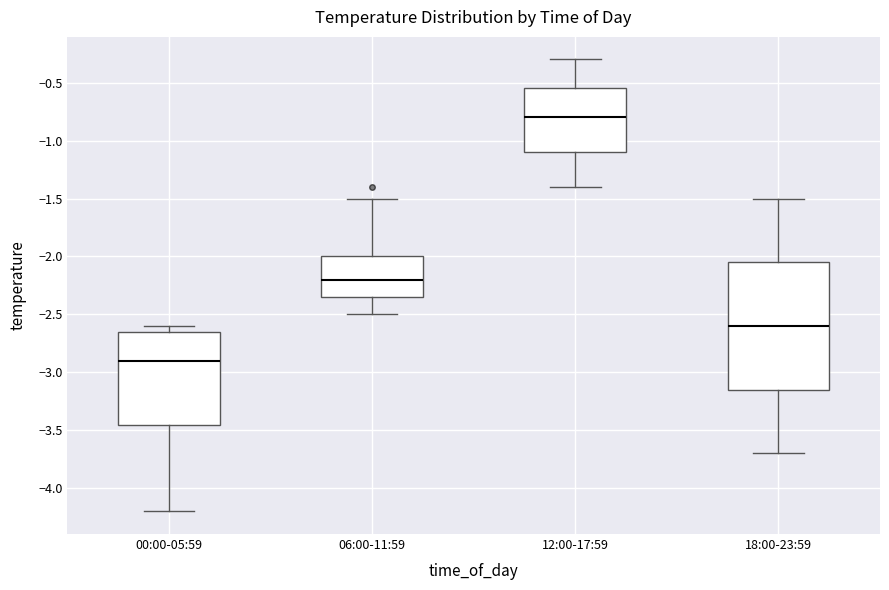

Reading left to right, transcribe this box plot: for each box, give where its median line is, the range the box spans, and where its two whiskers end, as read against the y-axis. The values are not printed on the chart, so give them approximately, as read against the axis.

00:00-05:59: median -2.90, box -3.45 to -2.65, whiskers -4.20 to -2.60
06:00-11:59: median -2.20, box -2.35 to -2.00, whiskers -2.50 to -1.50
12:00-17:59: median -0.80, box -1.10 to -0.55, whiskers -1.40 to -0.30
18:00-23:59: median -2.60, box -3.15 to -2.05, whiskers -3.70 to -1.50